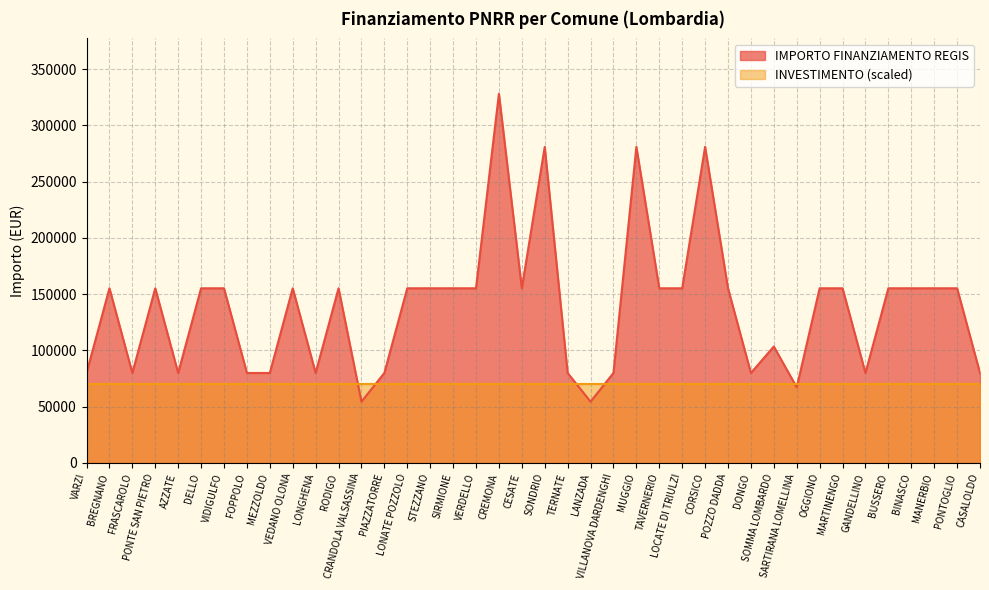

List the labels in order of value, largest first.

CREMONA, SONDRIO, MUGGIO, CORSICO, BREGNANO, PONTE SAN PIETRO, DELLO, VIDIGULFO, VEDANO OLONA, RODIGO, LONATE POZZOLO, STEZZANO, SIRMIONE, VERDELLO, CESATE, TAVERNERIO, LOCATE DI TRIULZI, POZZO DADDA, OGGIONO, MARTINENGO, BUSSERO, BINASCO, MANERBIO, PONTOGLIO, SOMMA LOMBARDO, VARZI, FRASCAROLO, AZZATE, FOPPOLO, MEZZOLDO, LONGHENA, PIAZZATORRE, TERNATE, VILLANOVA DARDENGHI, DONGO, GANDELLINO, CASALOLDO, SARTIRANA LOMELLINA, CRANDOLA VALSASSINA, LANZADA